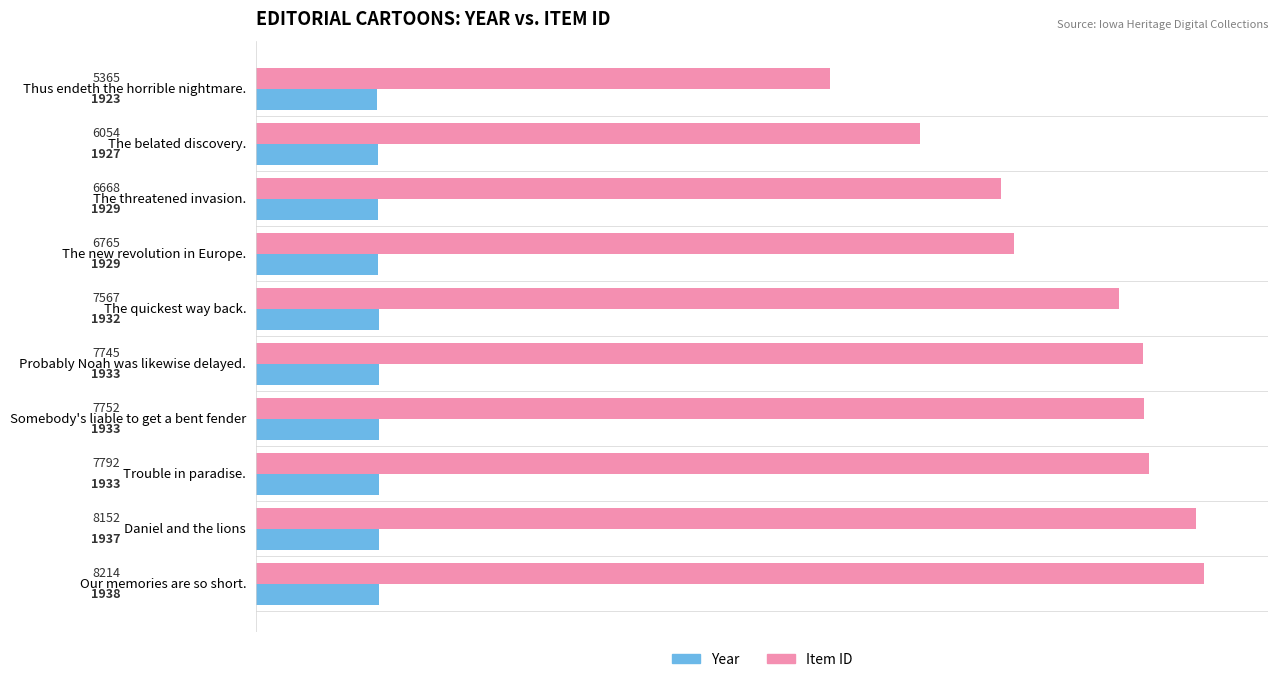

What is the minimum value for Item ID?

5365